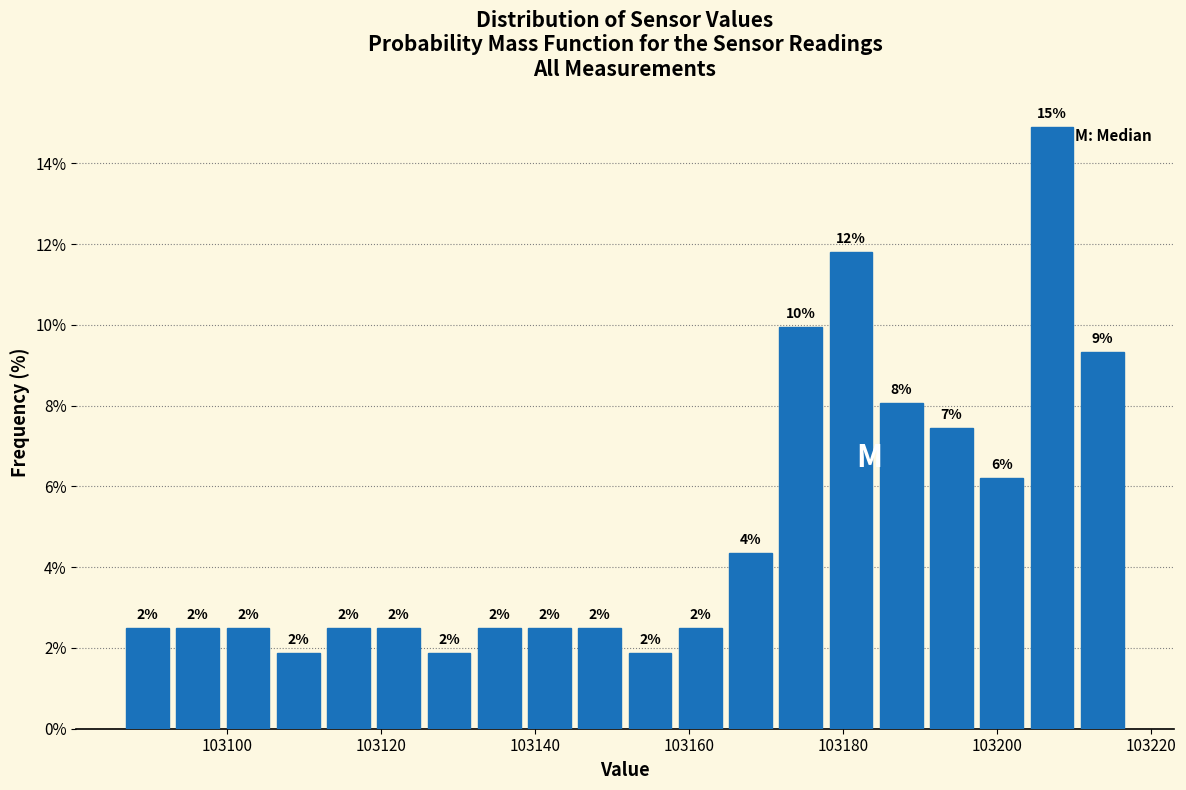

Read against the x-axis, roughly where is the centre of the tallest bar?

103208